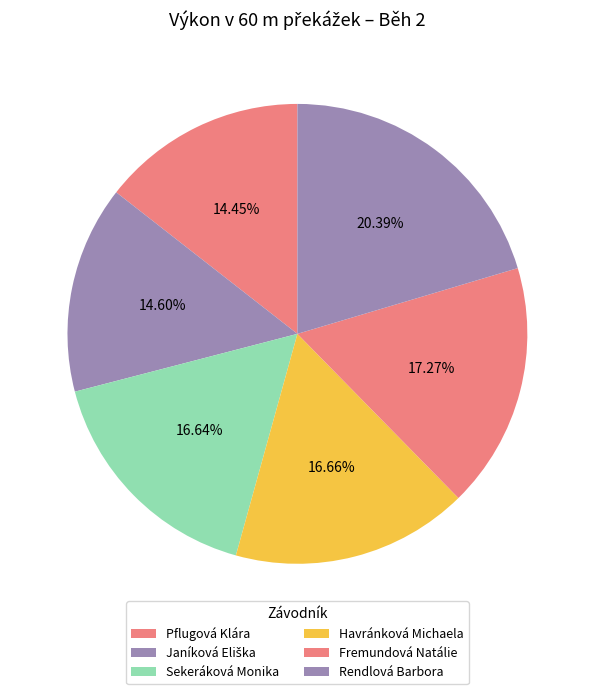

True or false: Janíková Eliška accounts for 3% of the total.

False